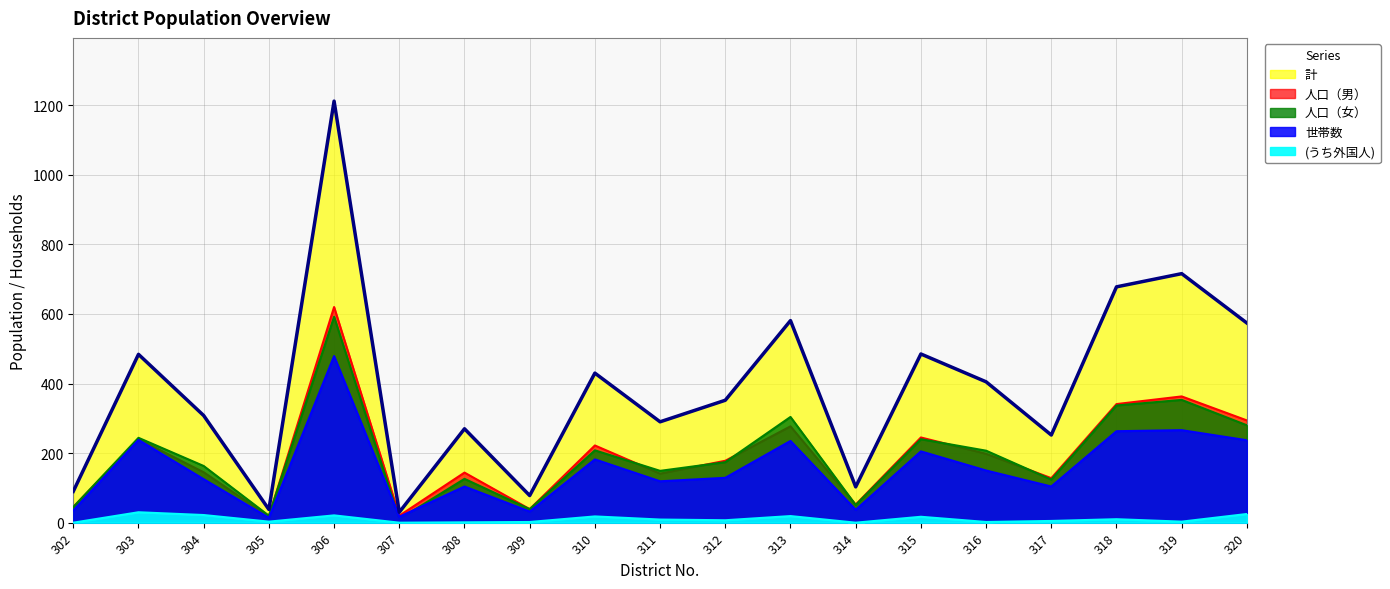

What is the value of the (うち外国人) point at the 10th from the left?

9